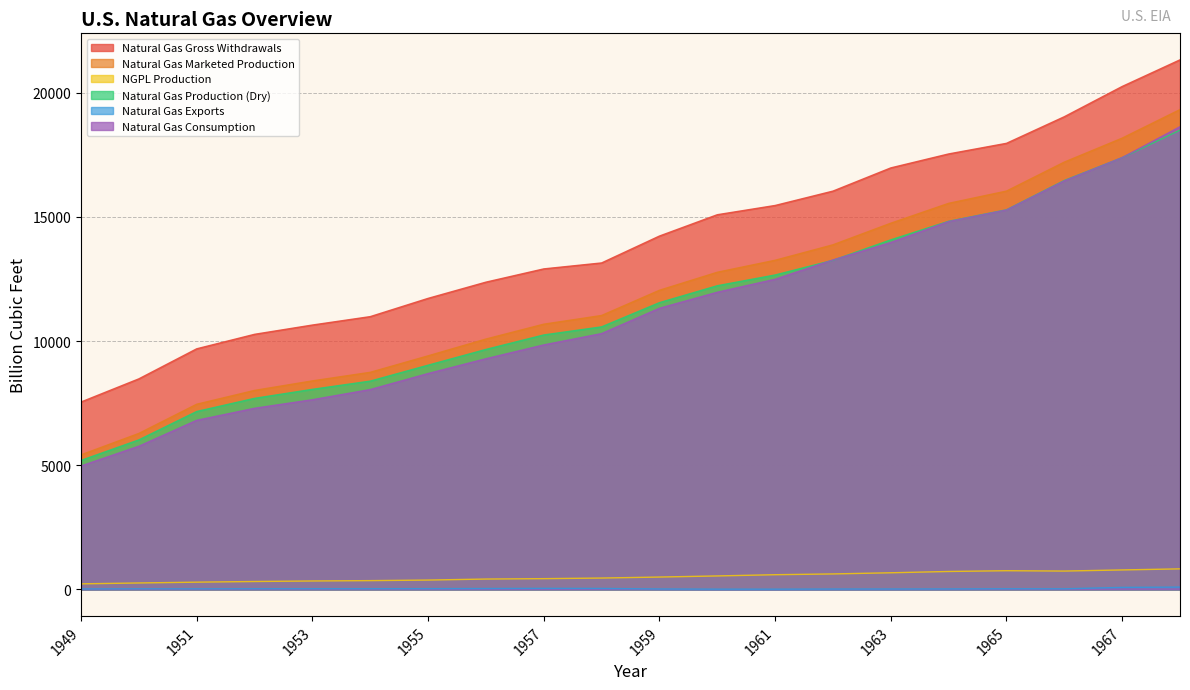

Which has a higher value, 1965 or 1952?

1965